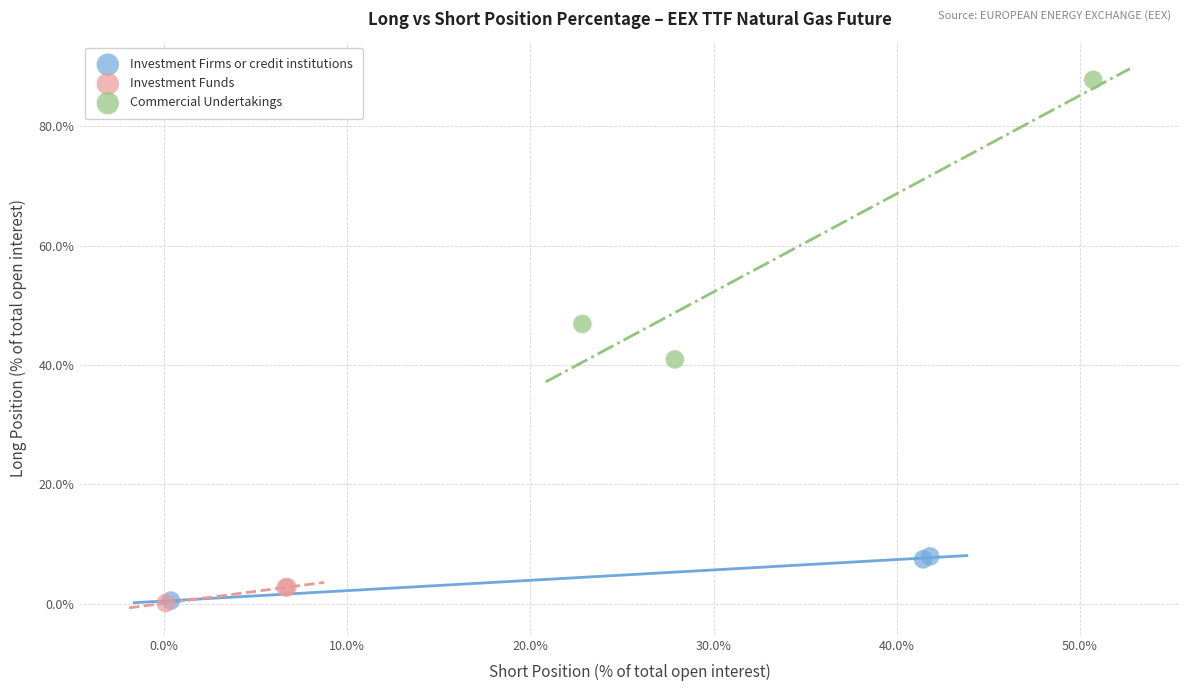

Which series has the largest Y range (max minus min)?

Commercial Undertakings